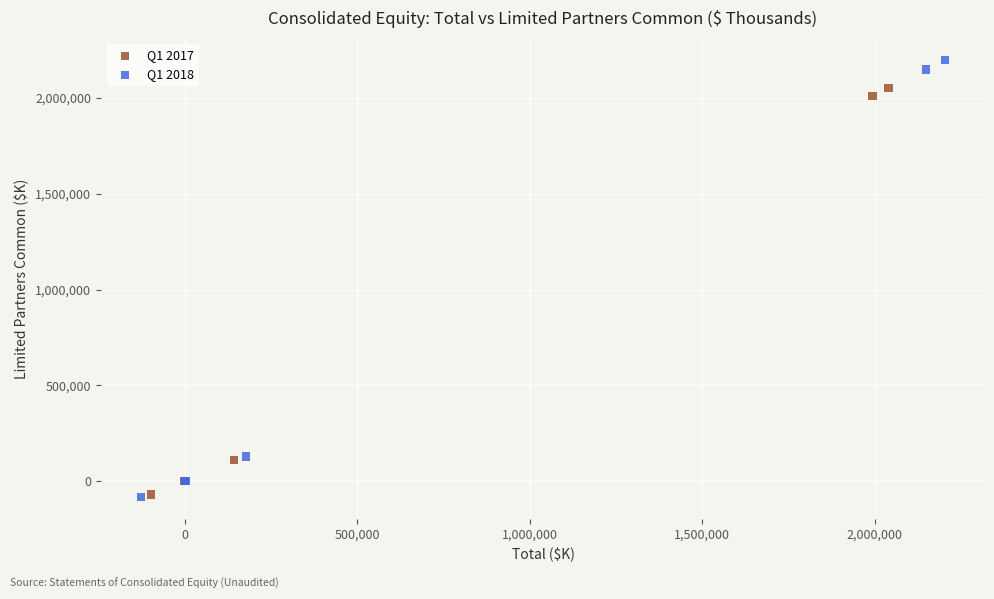

Which series contains the highest Y value?

Q1 2018